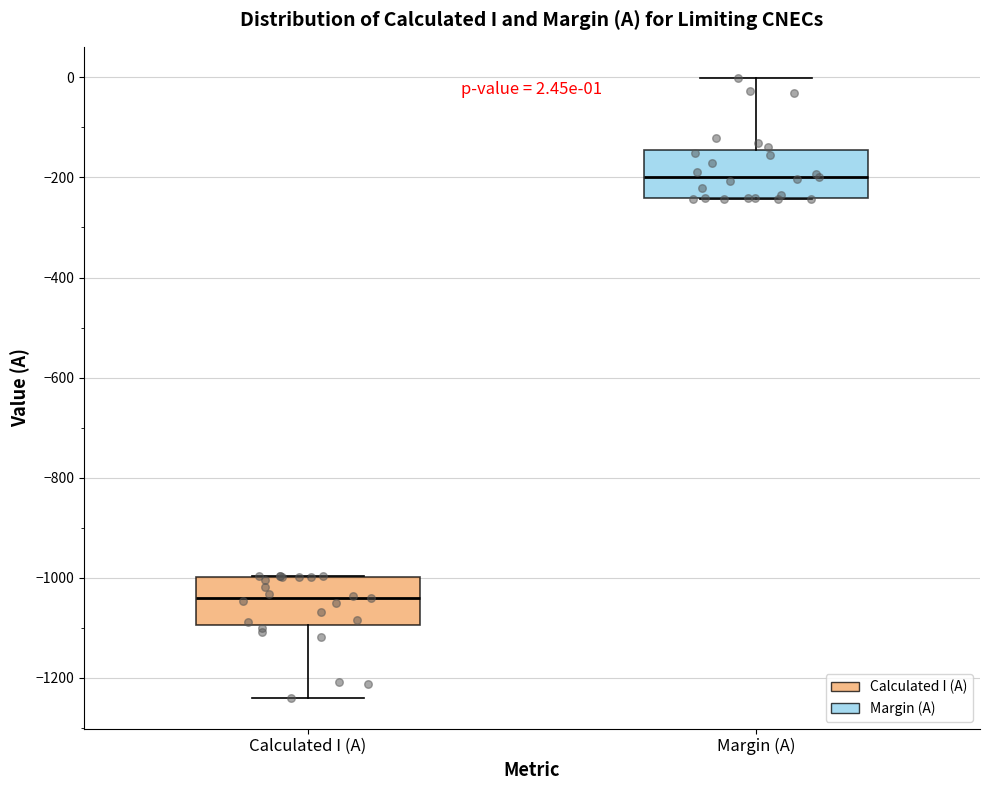

Which box's median line is the highest?

Margin (A)